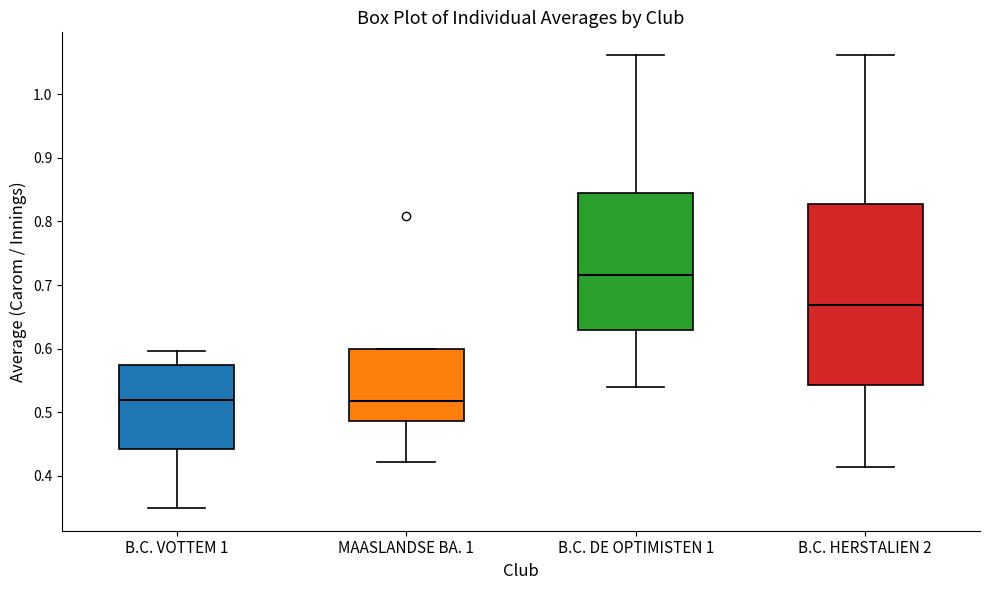

Reading left to right, read every box against the y-axis: the position of its median line, the range the box covers, and the ends of its whiskers. The values are not printed on the chart, so give them approximately, as read against the axis.

B.C. VOTTEM 1: median 0.52, box 0.44 to 0.57, whiskers 0.35 to 0.60
MAASLANDSE BA. 1: median 0.52, box 0.49 to 0.60, whiskers 0.42 to 0.60
B.C. DE OPTIMISTEN 1: median 0.72, box 0.63 to 0.84, whiskers 0.54 to 1.06
B.C. HERSTALIEN 2: median 0.67, box 0.54 to 0.83, whiskers 0.41 to 1.06